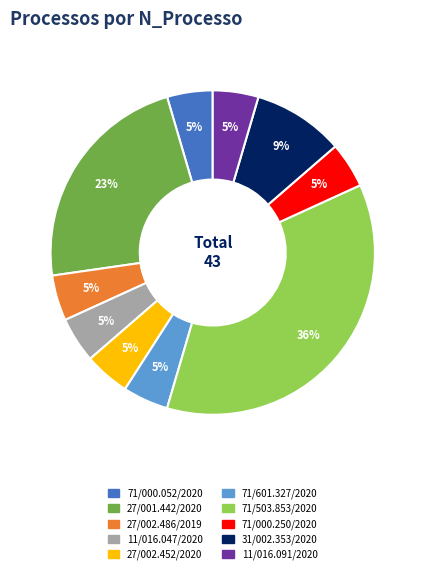

What percentage is the 71/000.250/2020 slice, to the nearest percent?

5%